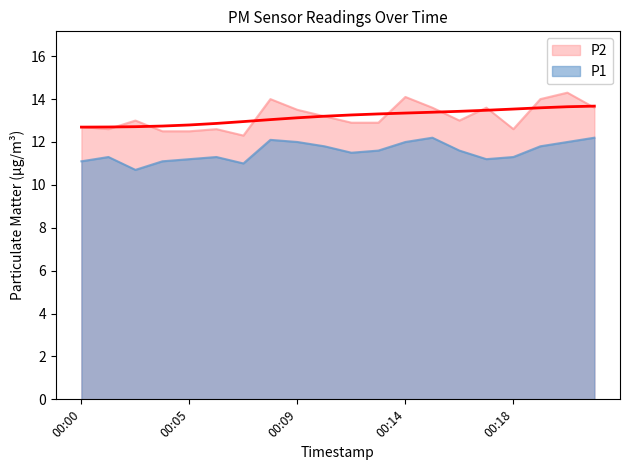

What are all the series names shown in the legend?

P1, P2